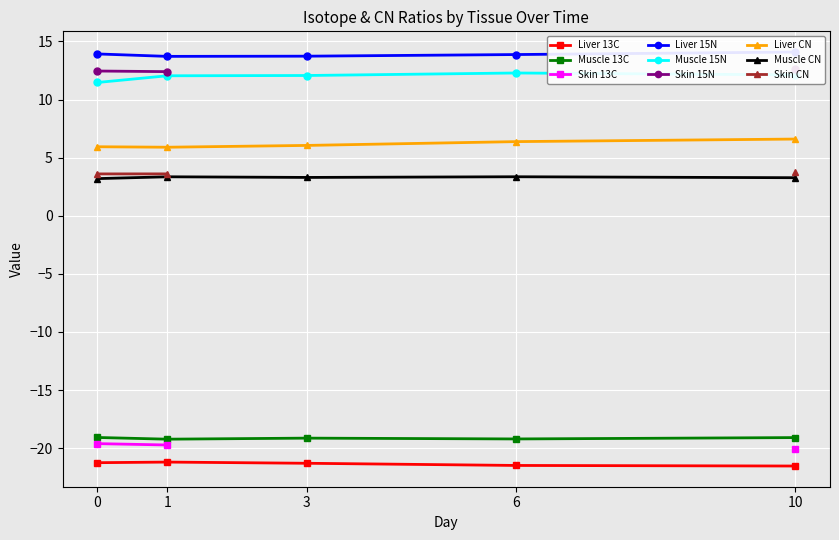

The value of Liver CN at 3 is 4.0. True or false?

False